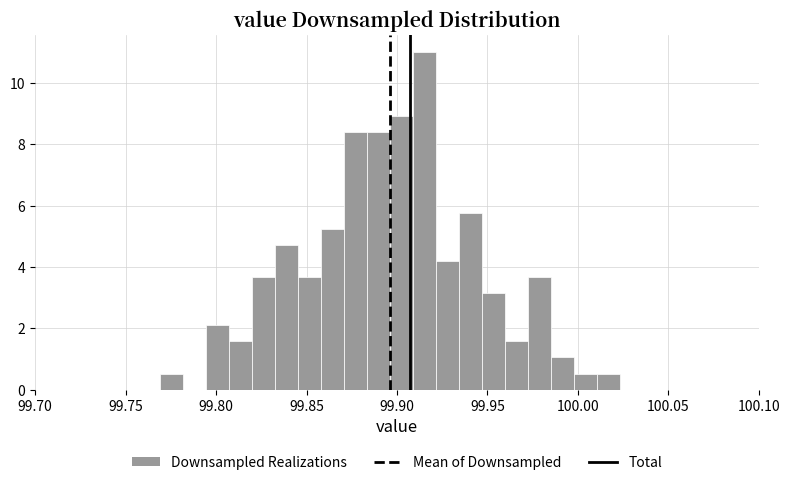

Read against the x-axis, roughly where is the centre of the tallest bar?

99.915